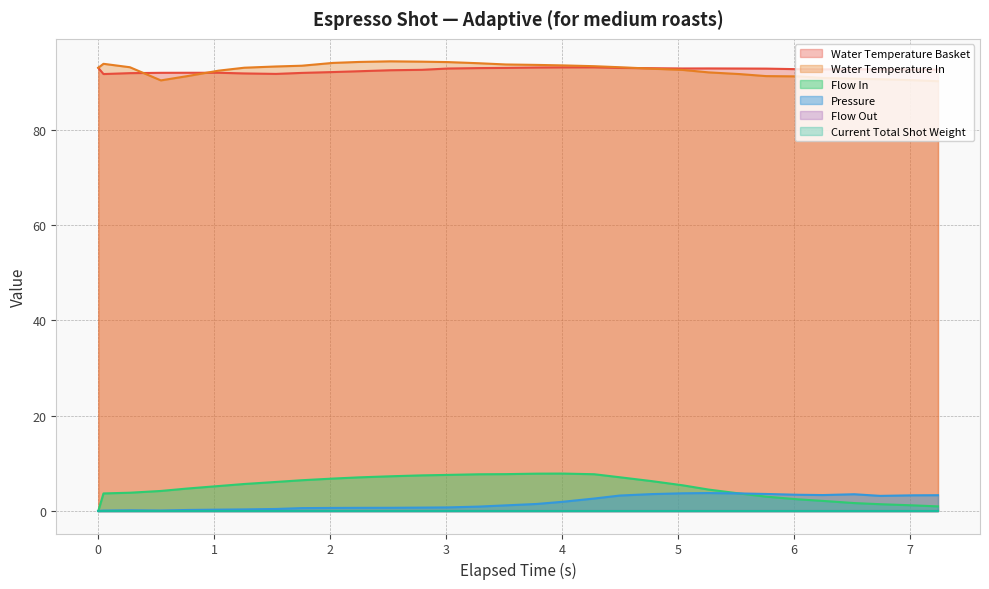

At how many categories does at least one series exceed 85?

31